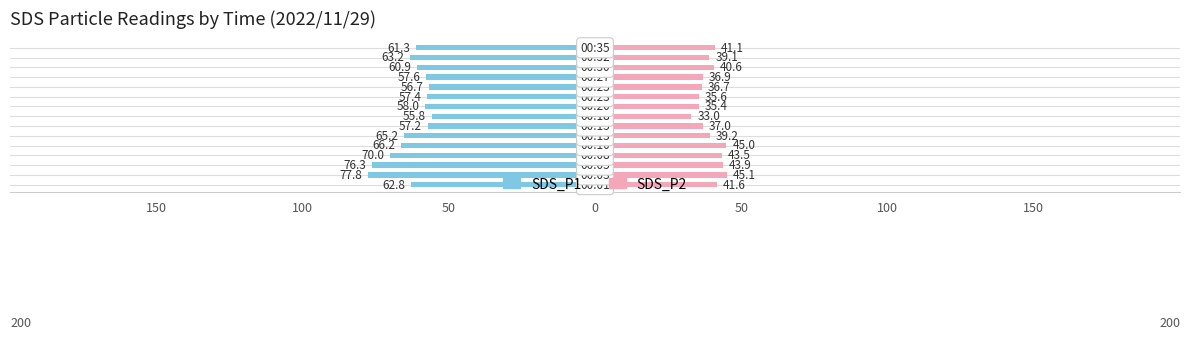

How many bars are there in each group?

2